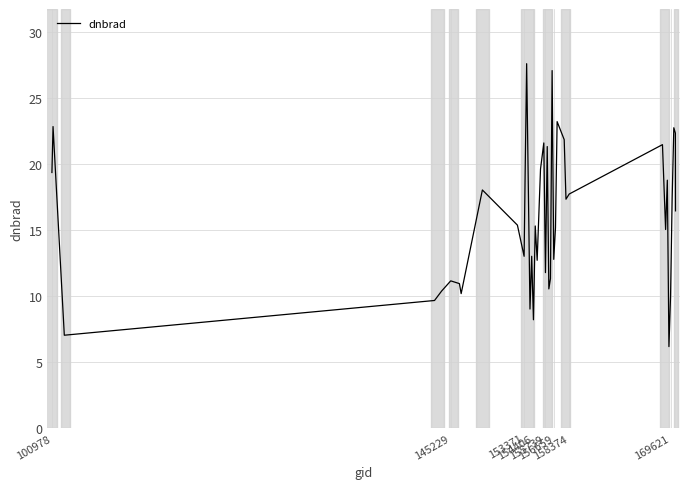

What is the difference between the maximum and minimum values?

21.4